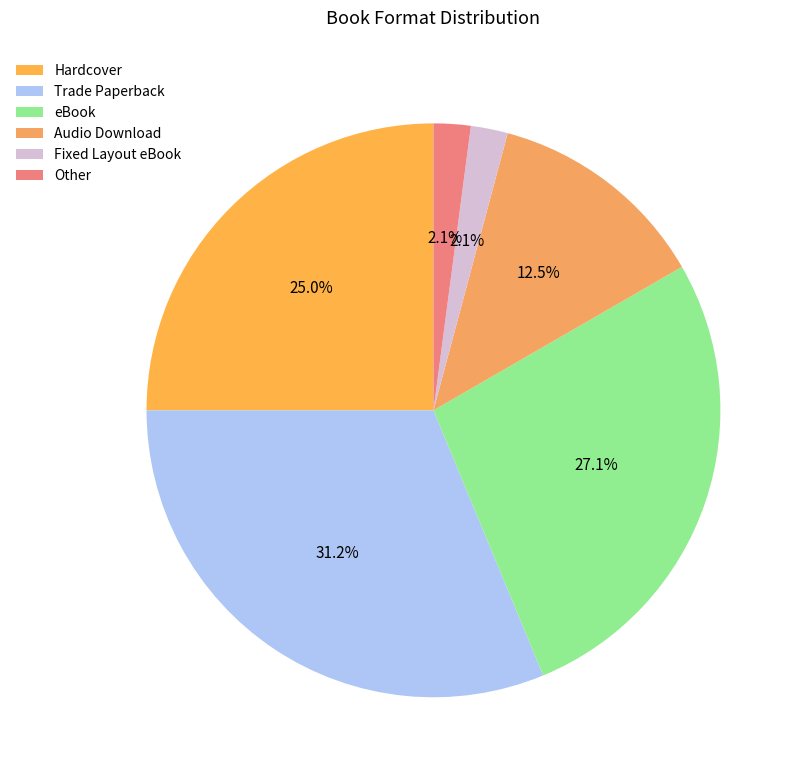

What is the ratio of the value at Fixed Layout eBook to the value at Other?

1.0